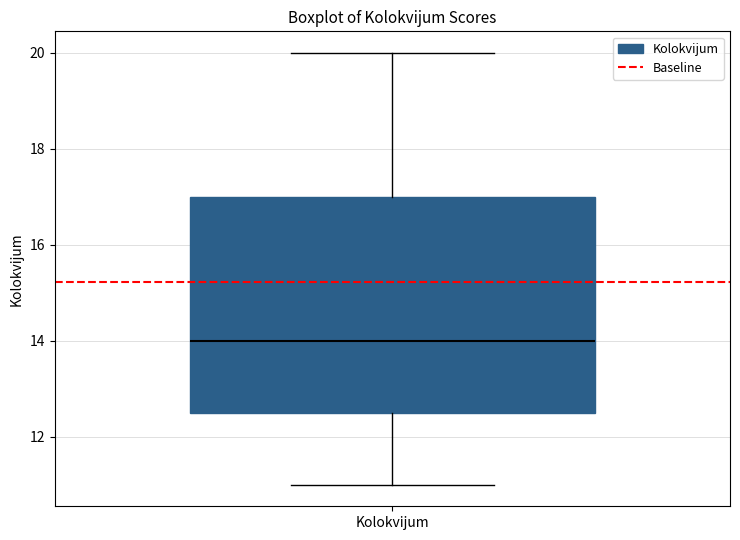

Read this box plot against the y-axis: the position of the median line, the range covered by the box, and the ends of both whiskers. The values are not printed on the chart, so give them approximately, as read against the axis.

median 14.0, box 12.6 to 17.0, whiskers 11.0 to 20.0